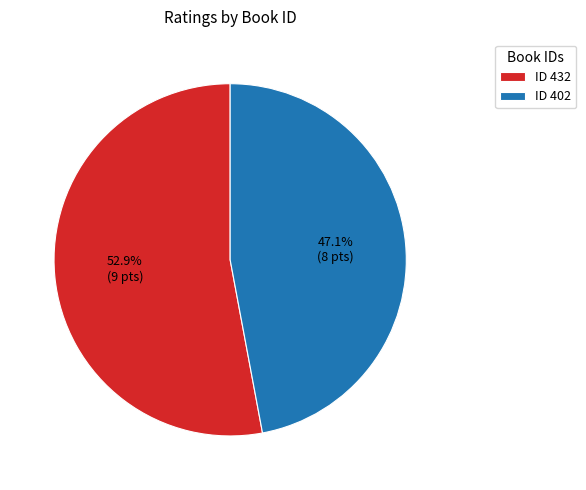

Count the number of slices in the pie.

2